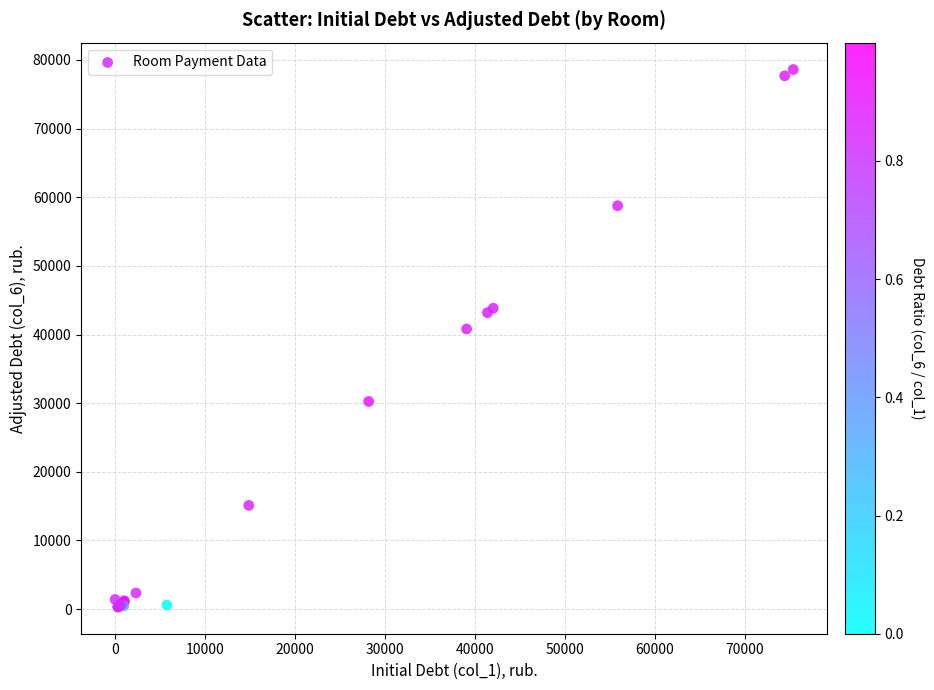

What Y value in the scatter plot is closest to 39467?

40803.6